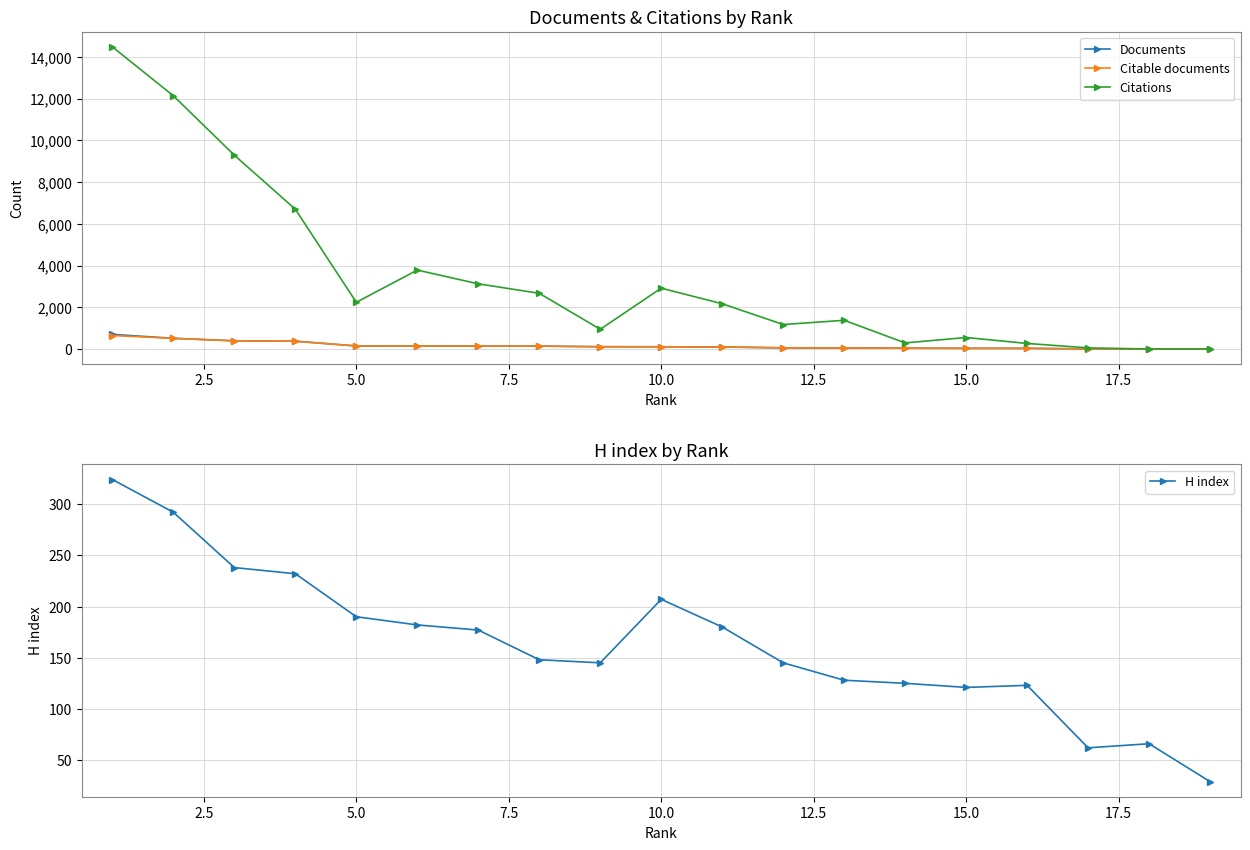

What is the highest value of the Citable documents series?

646